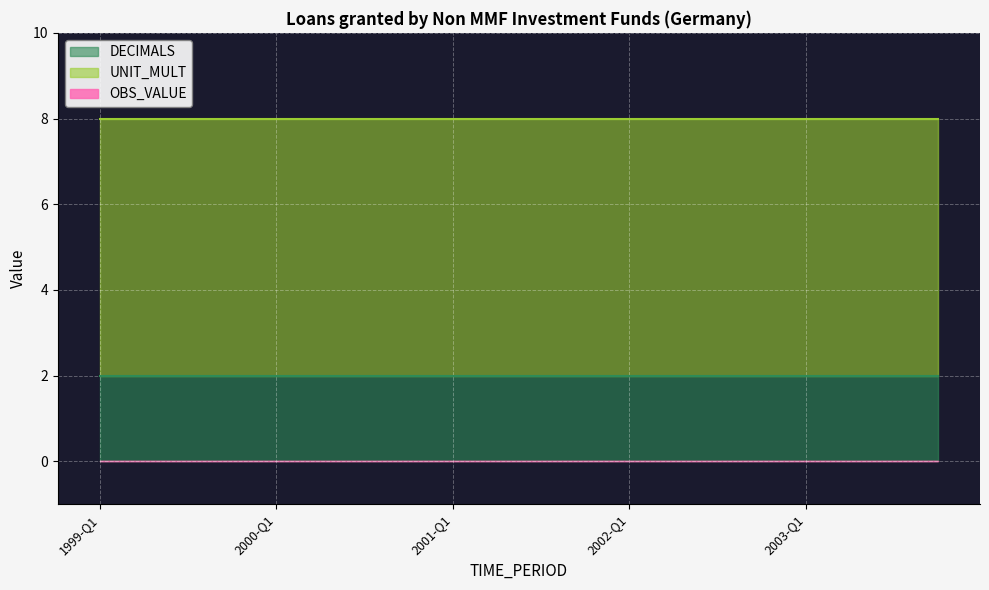

True or false: OBS_VALUE and UNIT_MULT cross at least once.

False